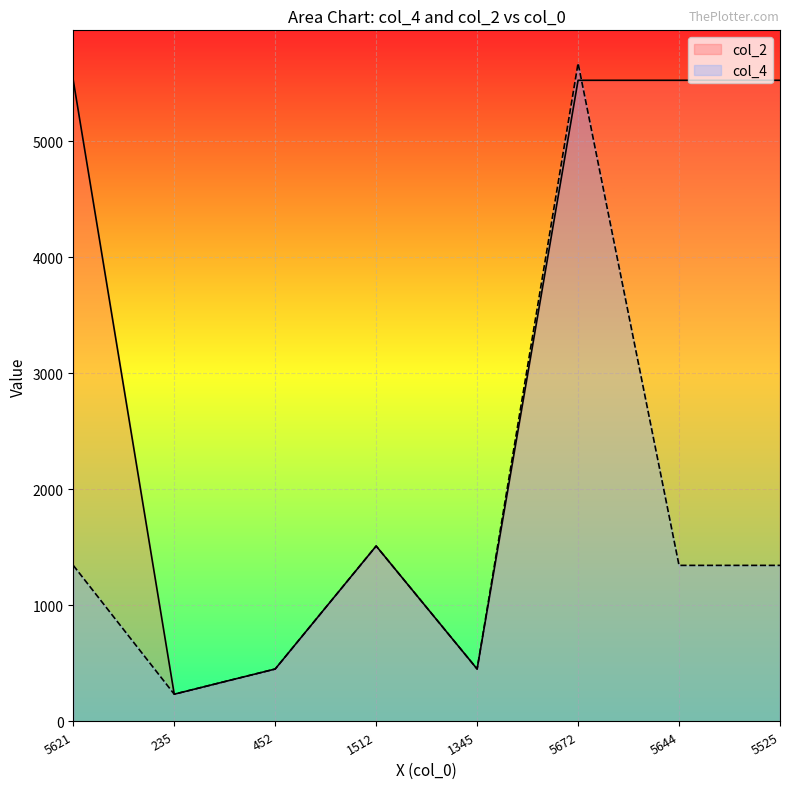

What is the total value across all series at 5525?

6870